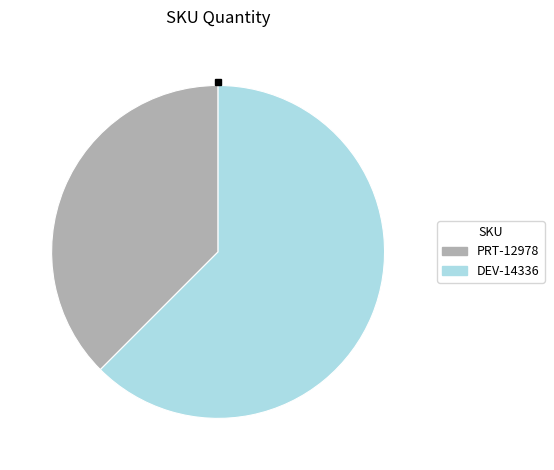

Which category has the smallest portion of the pie?

PRT-12978